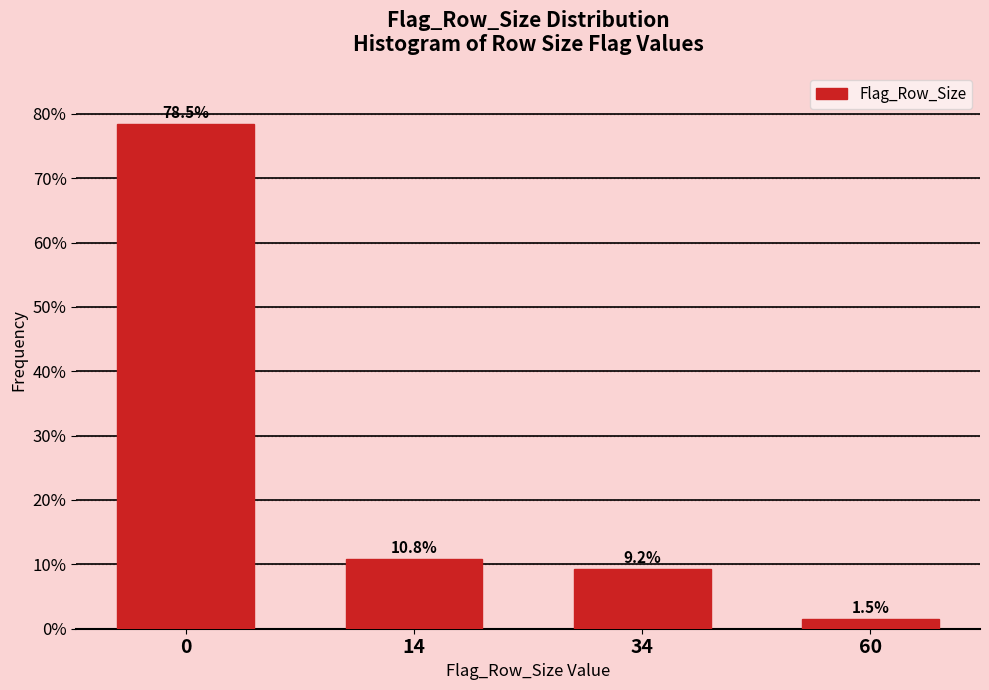

Reading left to right, what are all the values shown in this chart?

78.5	10.8	9.2	1.5